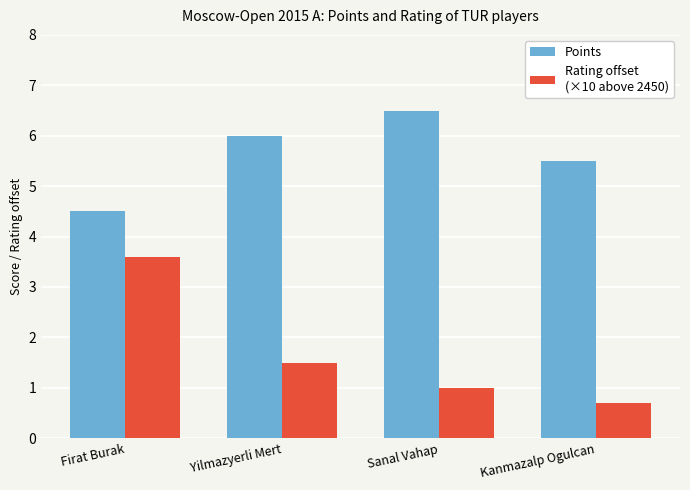

What is the label of the 3rd bar from the left?

Sanal Vahap